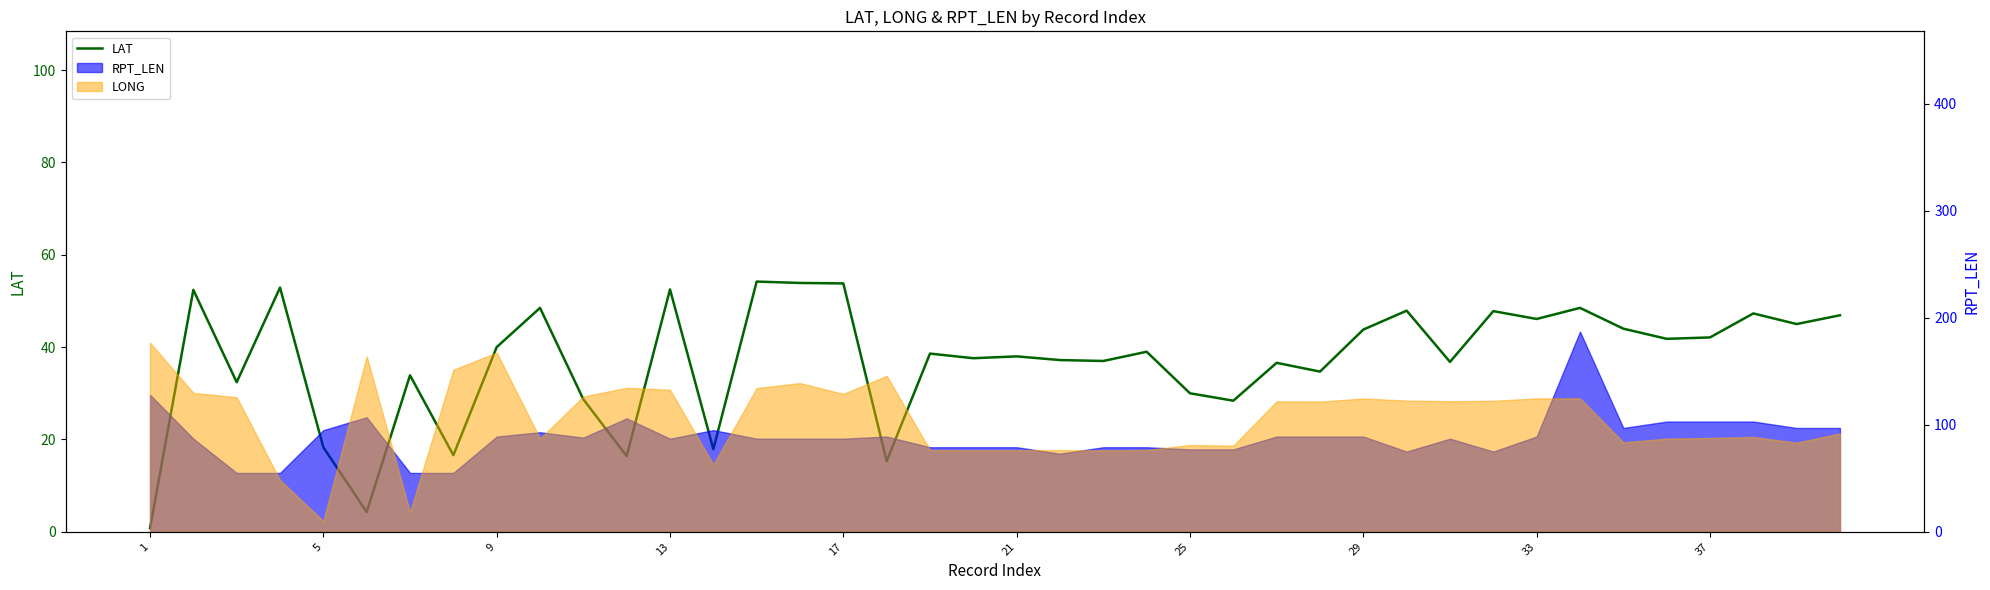

The value at 5 is 22.5. True or false?

False